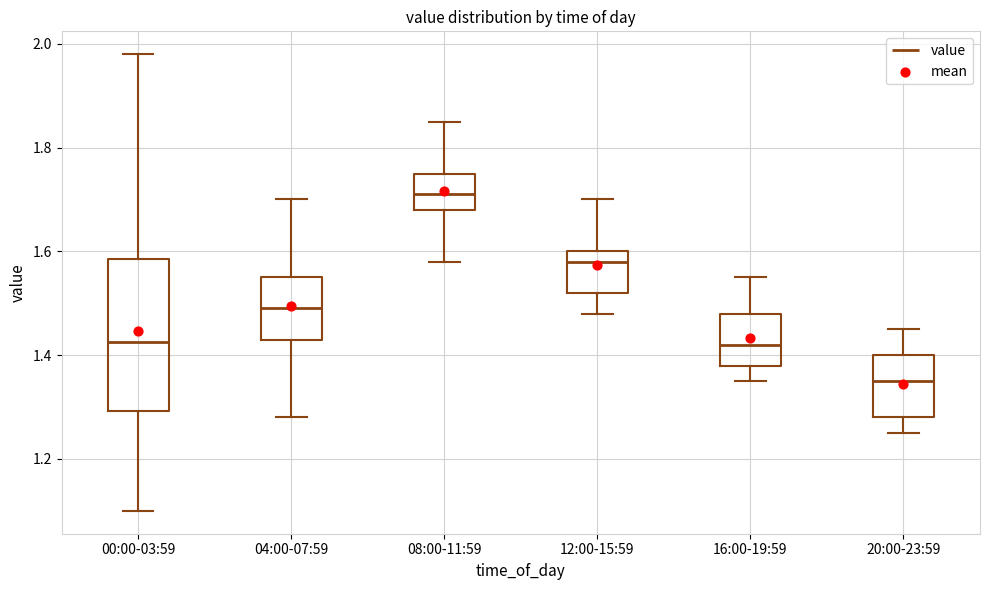

Which box has the lowest median line?

20:00-23:59